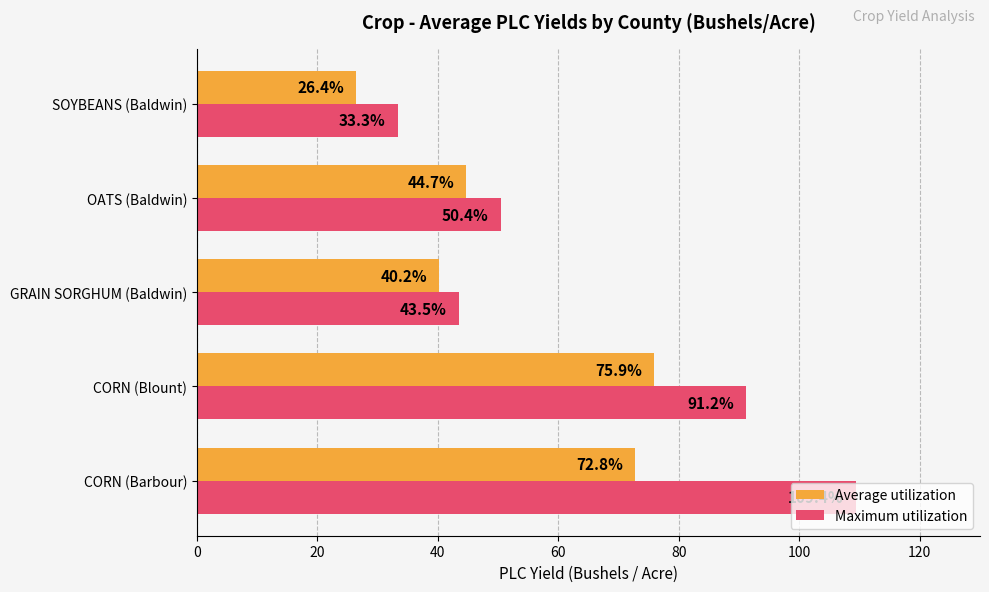

Where is Maximum utilization nearest to the value 71?

CORN (Blount)